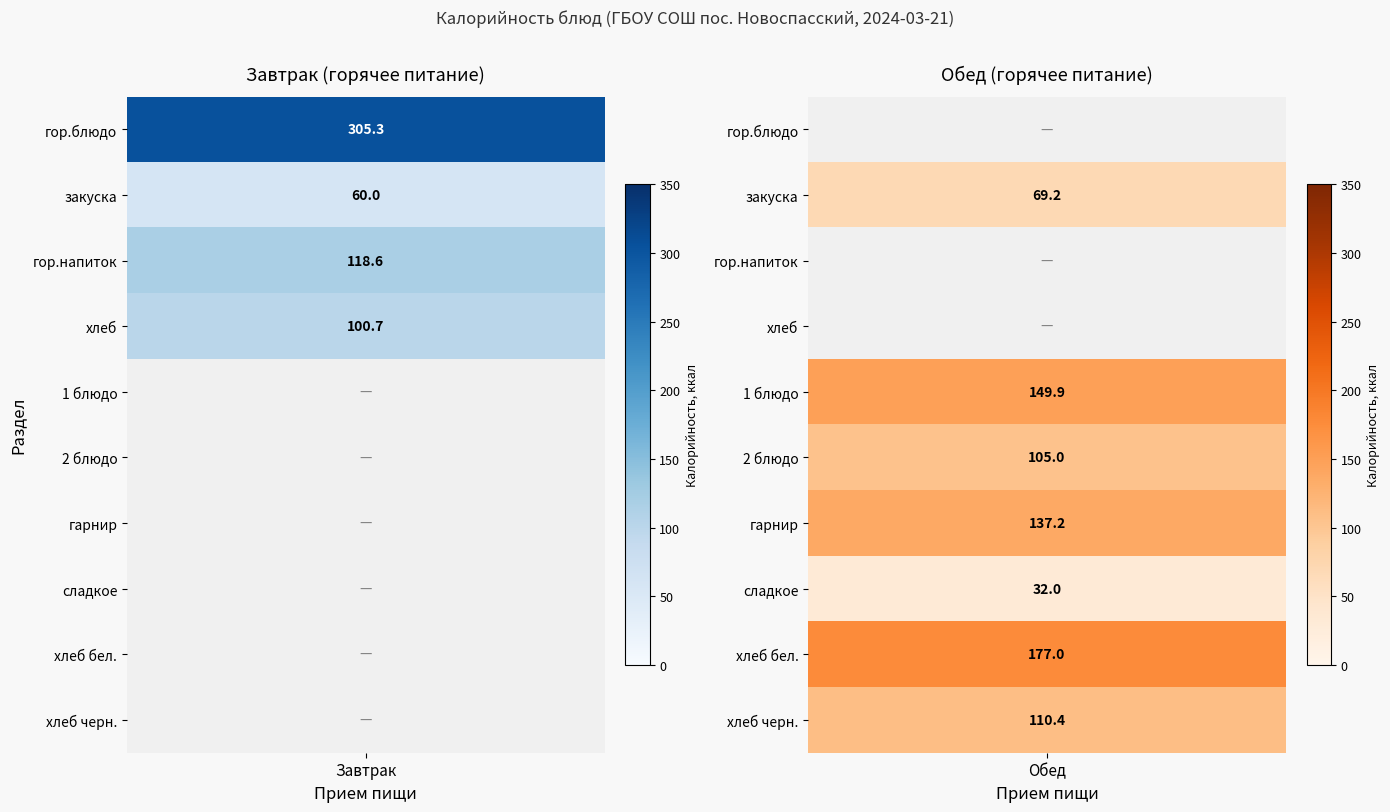

Which has a higher value, закуска or гор.блюдо?

гор.блюдо